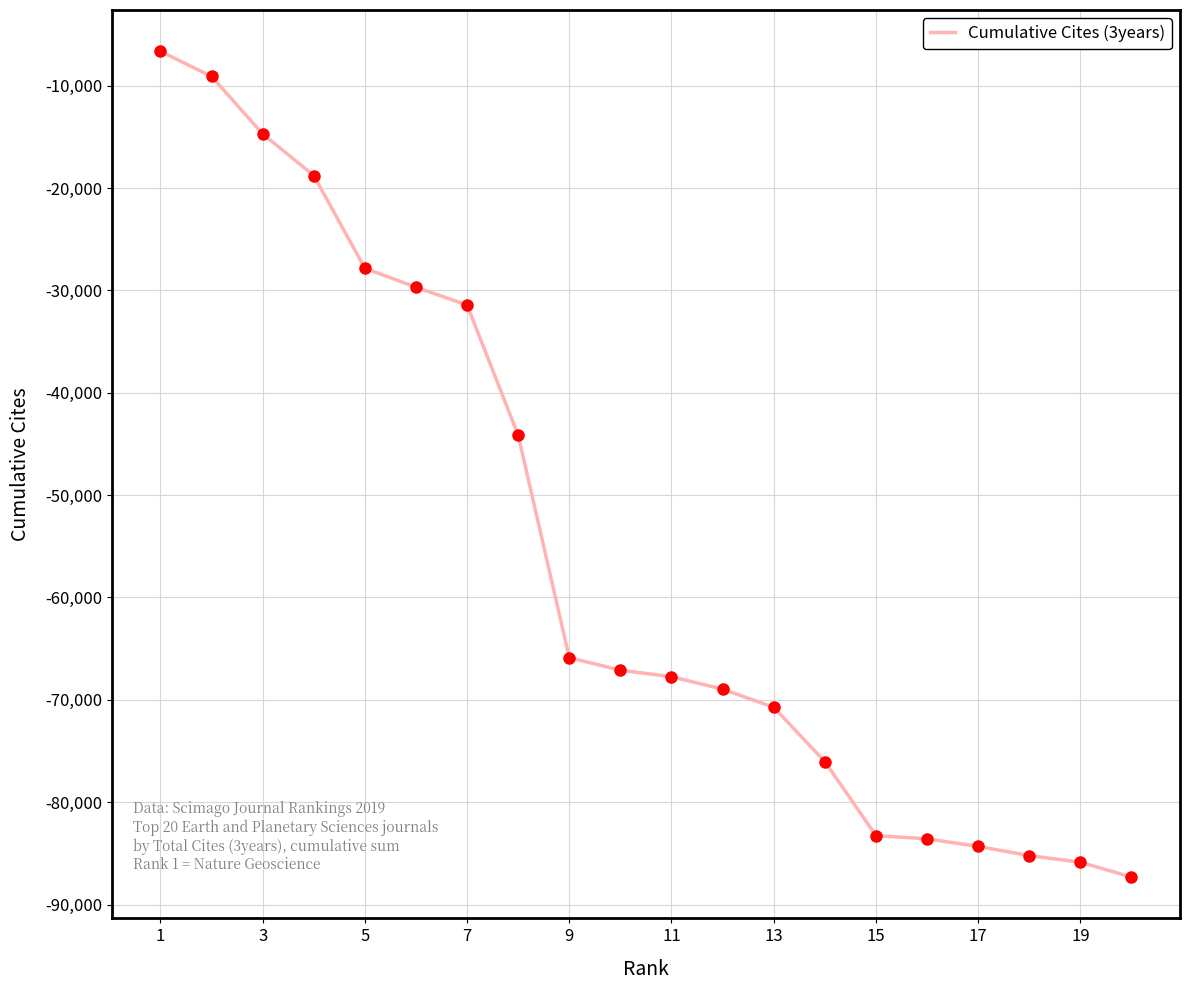

What is the difference between the maximum and minimum values?

80689